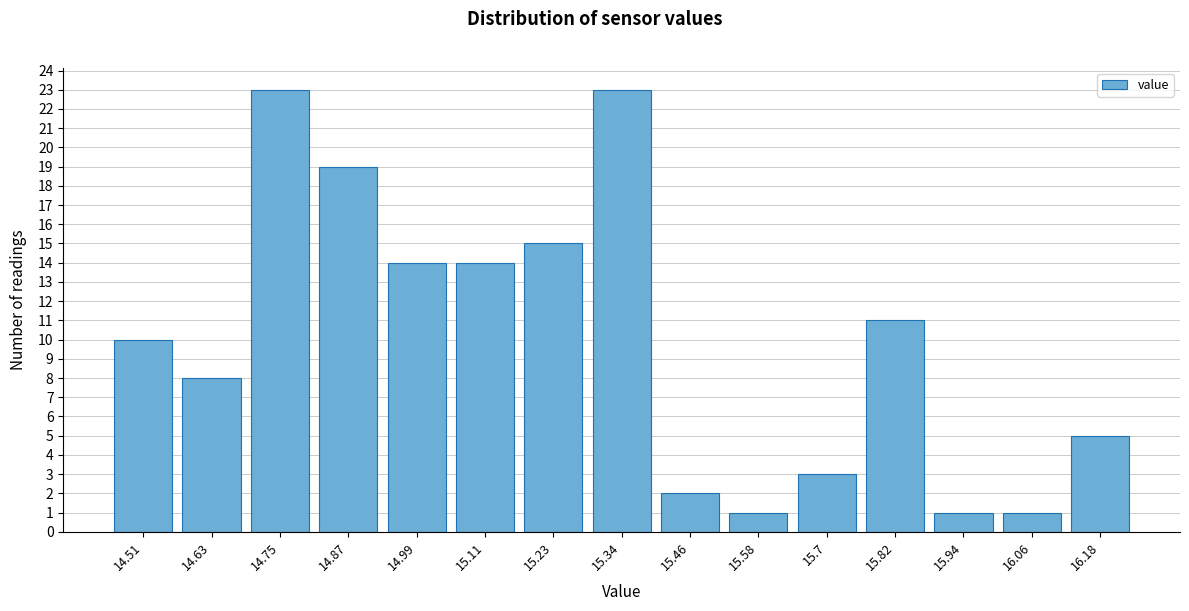

Reading left to right, list every bar in this chart as the range it spans on the x-axis followed by its height. Neither the bar edges nor the heights are printed on the chart, so give them approximately, as read against the axes.

14.46 to 14.56: 10
14.56 to 14.68: 8
14.68 to 14.80: 23
14.80 to 14.92: 19
14.92 to 15.04: 14
15.04 to 15.16: 14
15.16 to 15.28: 15
15.28 to 15.40: 23
15.40 to 15.52: 2
15.52 to 15.64: 1
15.64 to 15.76: 3
15.76 to 15.88: 11
15.88 to 16.00: 1
16.00 to 16.12: 1
16.12 to 16.24: 5